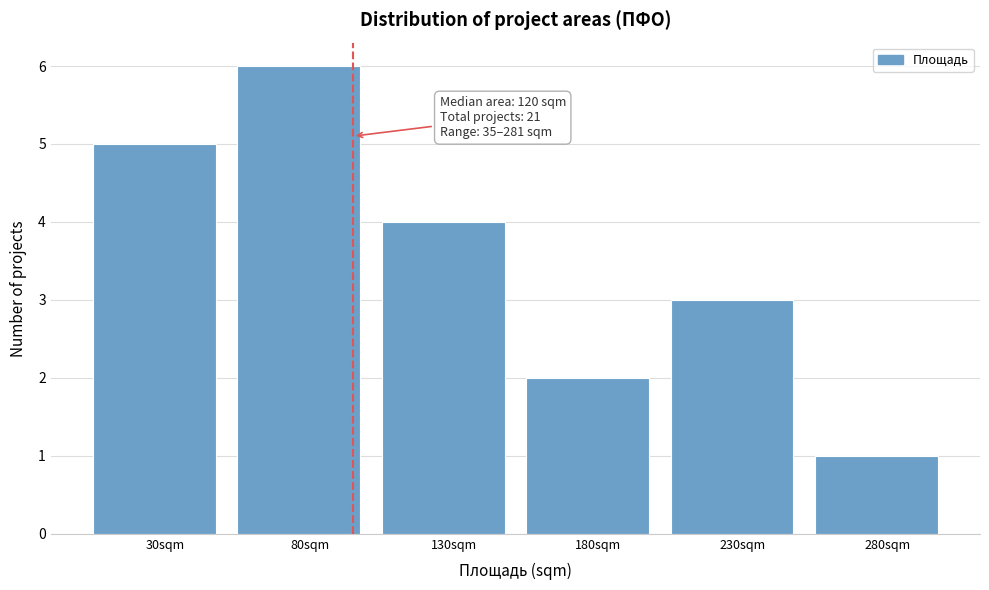

Reading left to right, list all the values displayed in this chart.

30sqm=5	80sqm=6	130sqm=4	180sqm=2	230sqm=3	280sqm=1